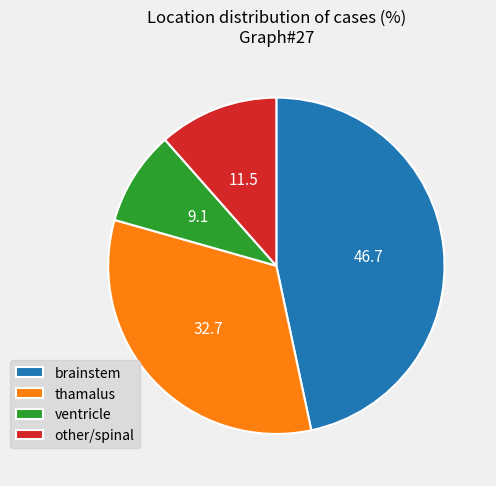

Which slice is the largest?

brainstem